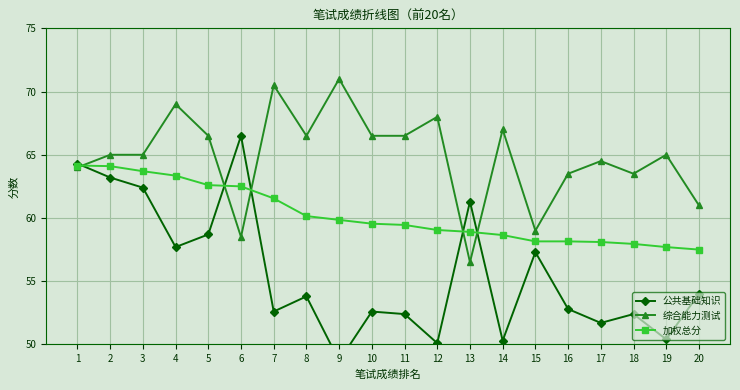

What is the value of the 加权总分 point at the 16th from the left?

58.1